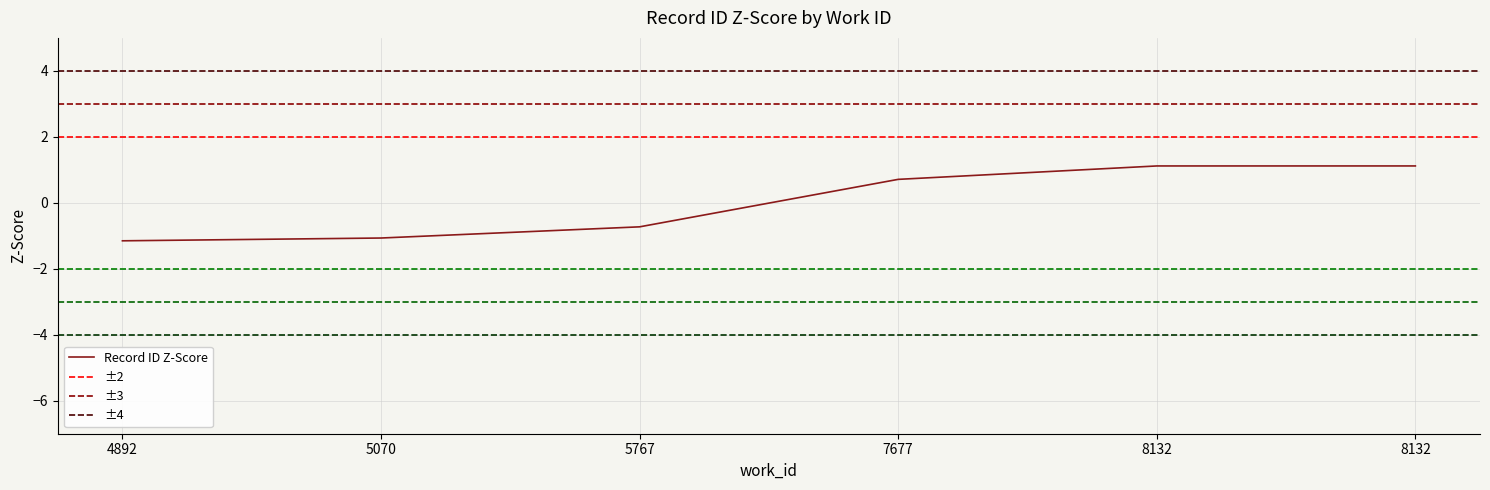

Which category has the highest value across all series?

8132